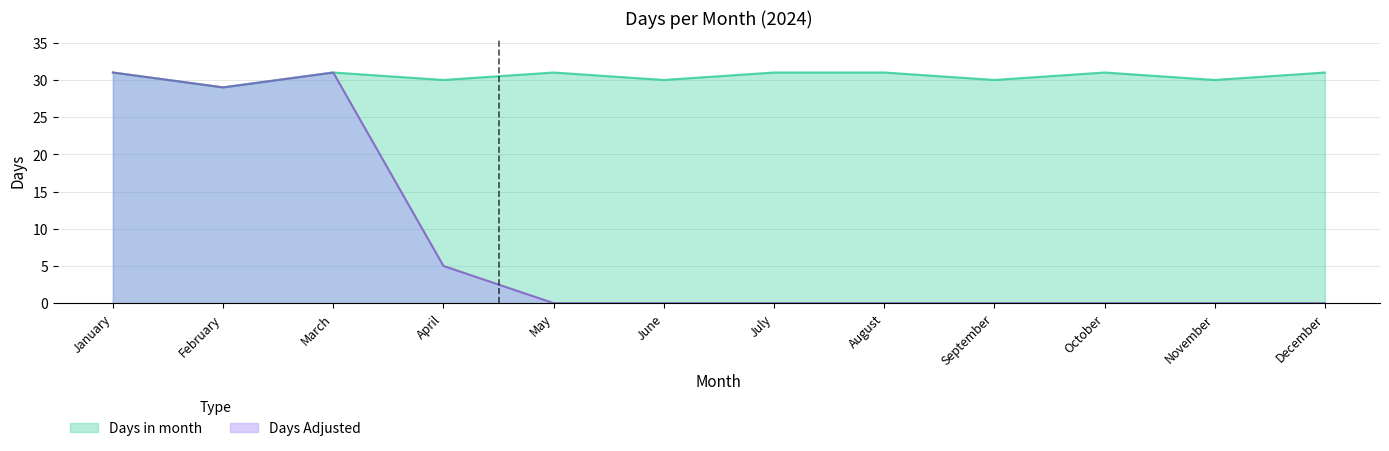

What is the difference between the maximum and minimum values in the Days in month series?

2